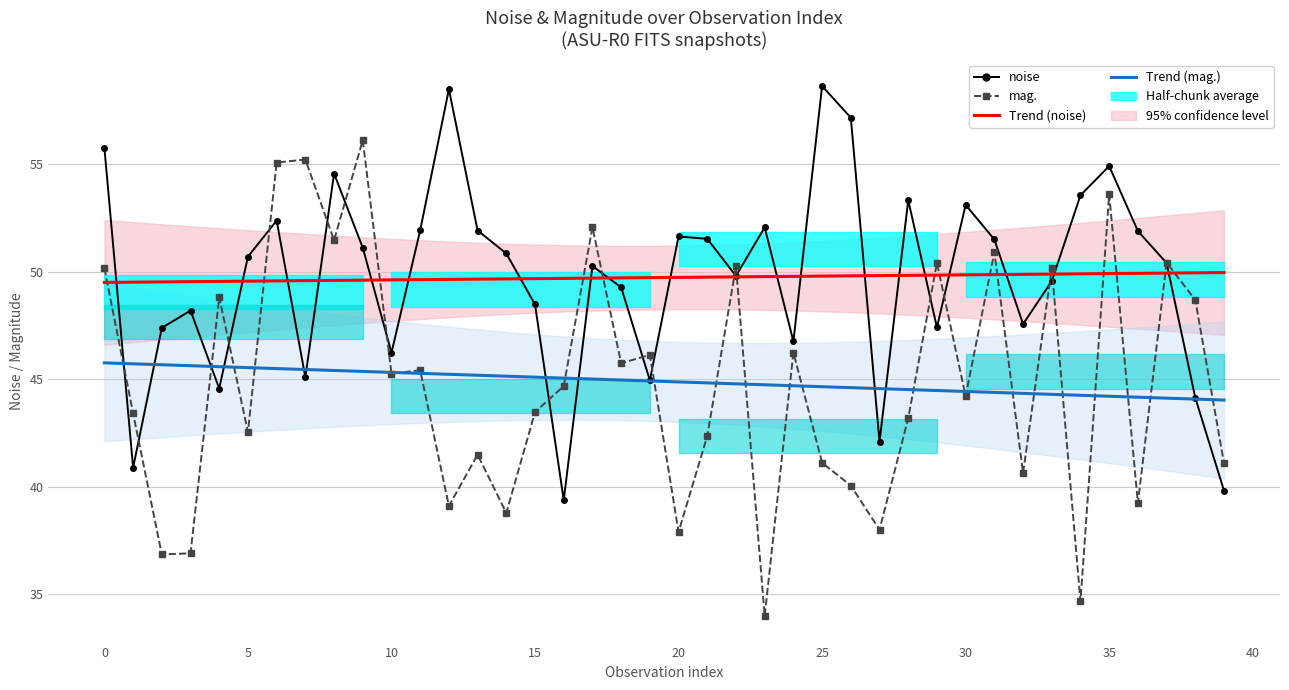

True or false: Trend (mag., p<0.05) and Trend (noise, p<0.05) intersect in this chart.

False